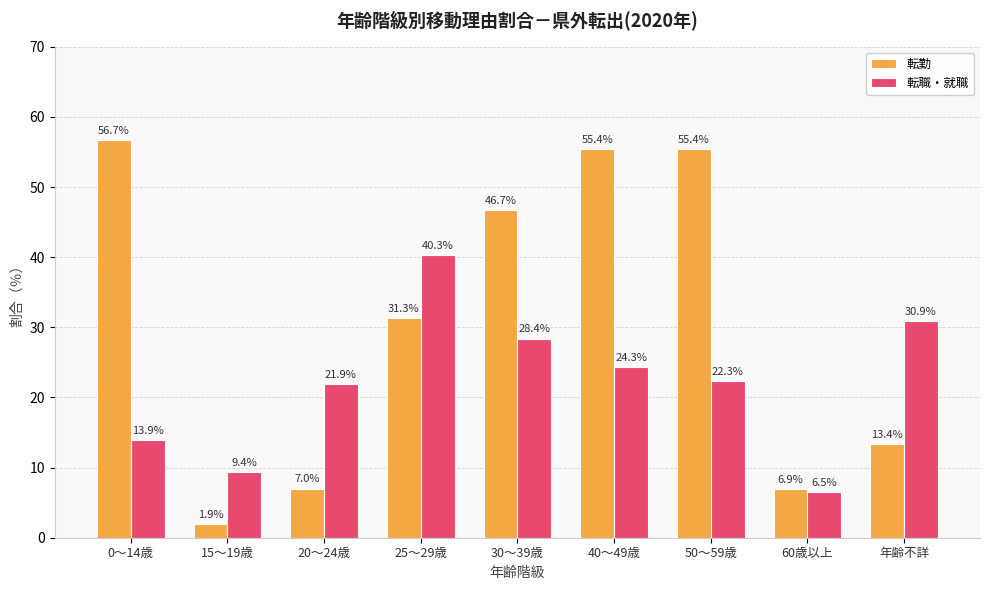

How many groups of bars are there?

9